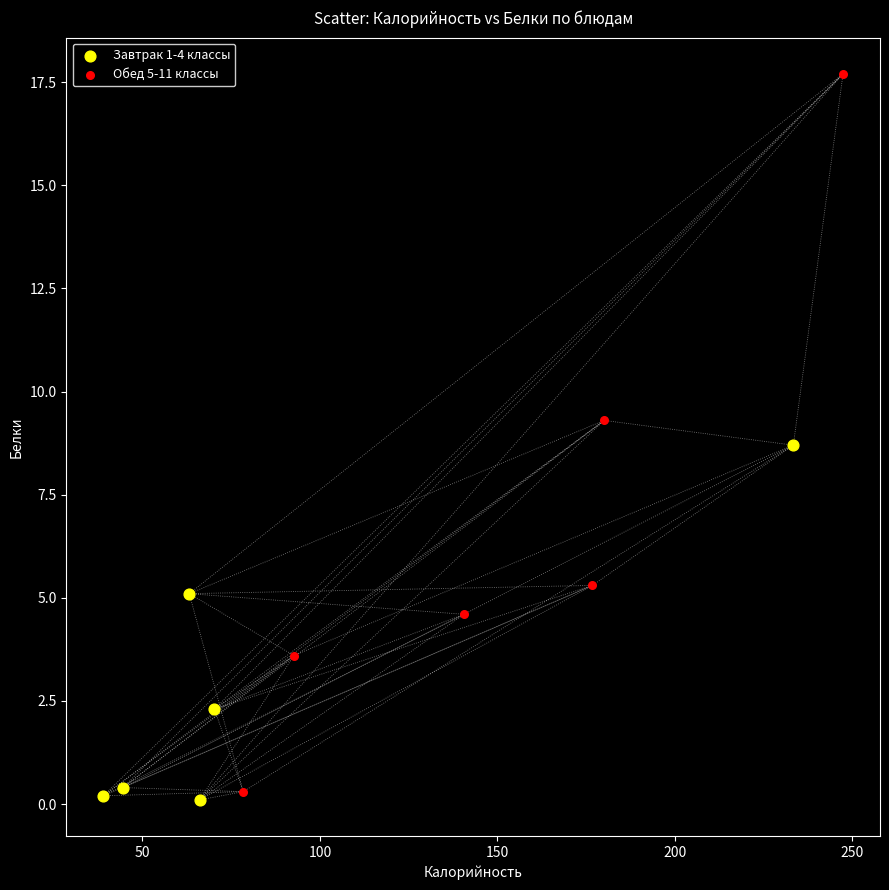

Which series has the widest spread of Y values?

Обед 5-11 классы